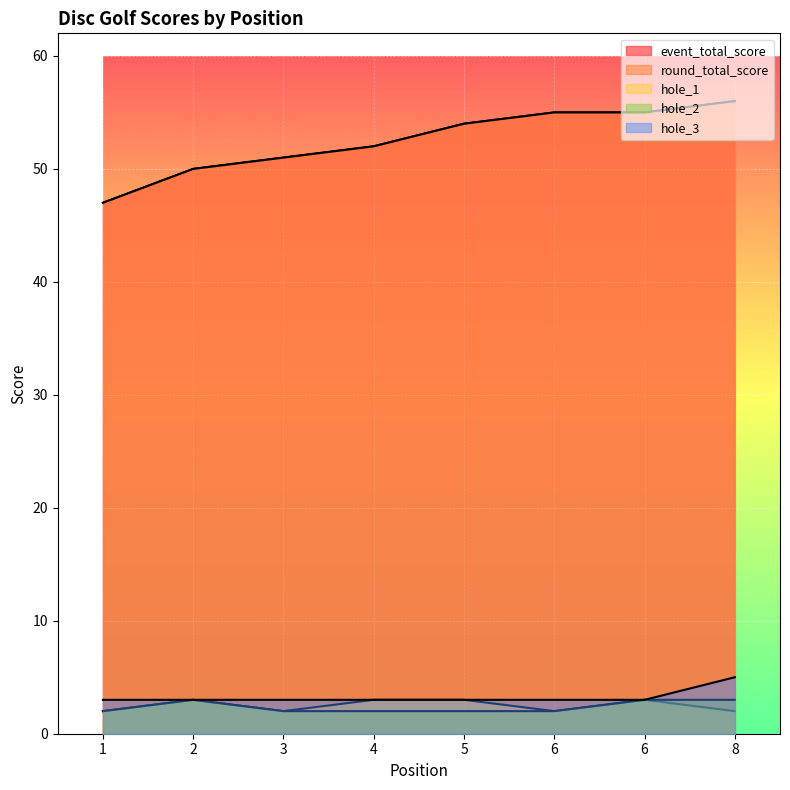

Count the hole_3 values in the range 3 to 4.

7